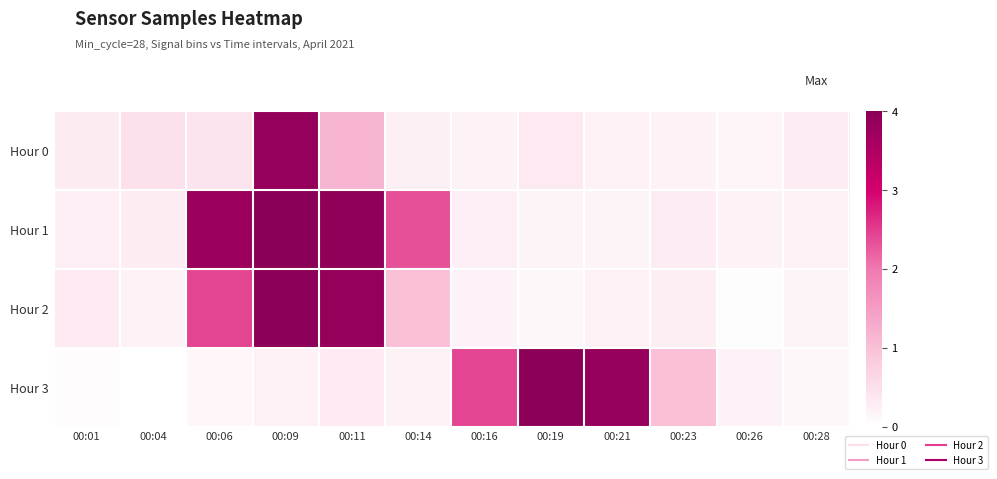

Reading left to right, what are all the values shown in this chart?

Hour 0: 00:01=0.3	00:04=0.5	00:06=0.4	00:09=3.9	00:11=1.1	00:14=0.2	00:16=0.2	00:19=0.4	00:21=0.2	00:23=0.2	00:26=0.2	00:28=0.3
Hour 1: 00:01=0.3	00:04=0.3	00:06=3.8	00:09=4.0	00:11=3.9	00:14=2.3	00:16=0.3	00:19=0.2	00:21=0.2	00:23=0.3	00:26=0.2	00:28=0.2
Hour 2: 00:01=0.3	00:04=0.2	00:06=2.4	00:09=4.0	00:11=3.8	00:14=1.0	00:16=0.2	00:19=0.1	00:21=0.2	00:23=0.3	00:26=0.0	00:28=0.2
Hour 3: 00:01=0.1	00:04=0.0	00:06=0.2	00:09=0.2	00:11=0.3	00:14=0.2	00:16=2.4	00:19=4.0	00:21=3.8	00:23=1.0	00:26=0.2	00:28=0.1